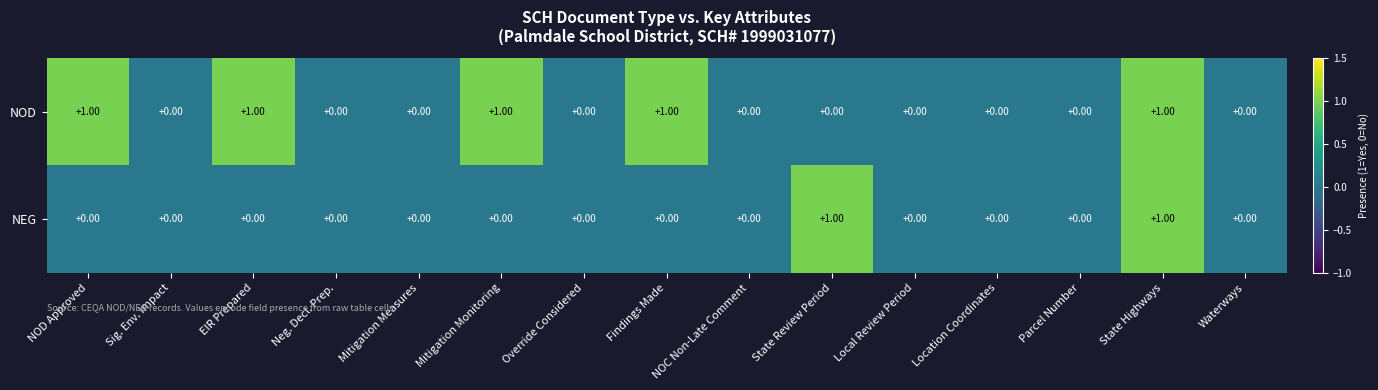

List the series in order of their overall mean, lowest first.

NEG, NOD